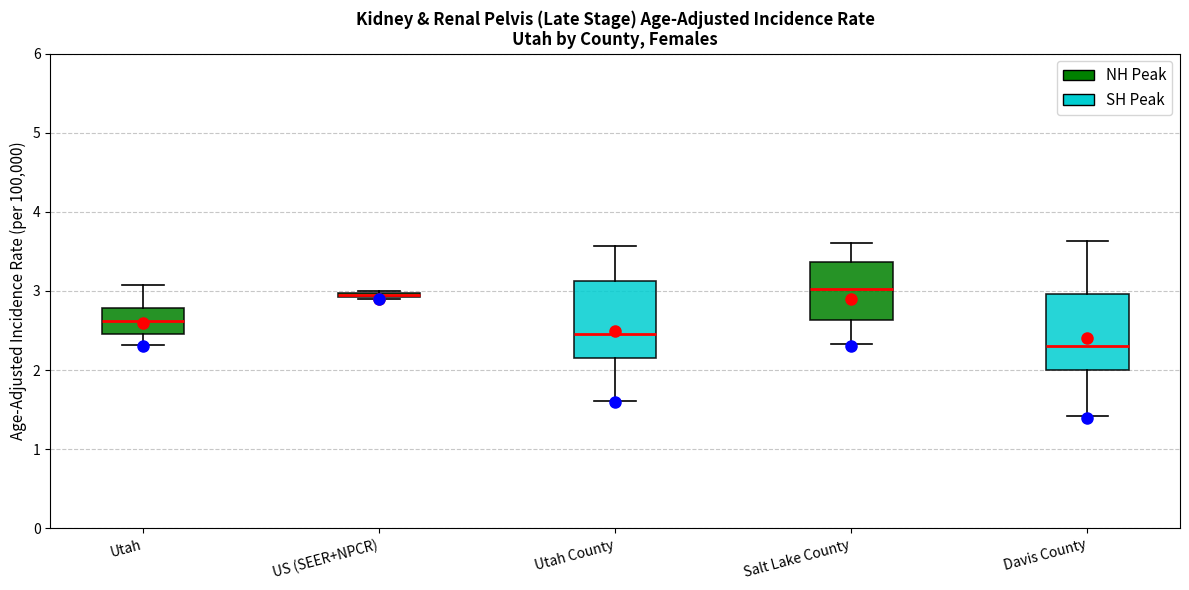

Which box's median line is the lowest?

Davis County